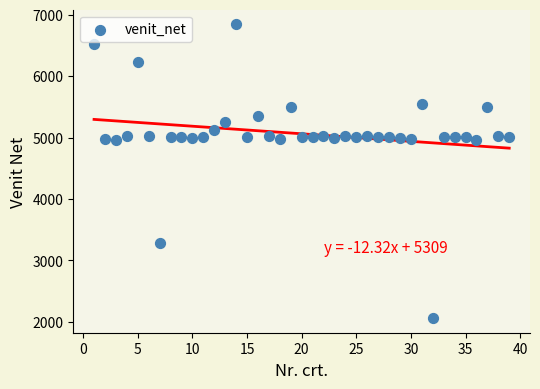

What is the range of X values (max minus min)?

38